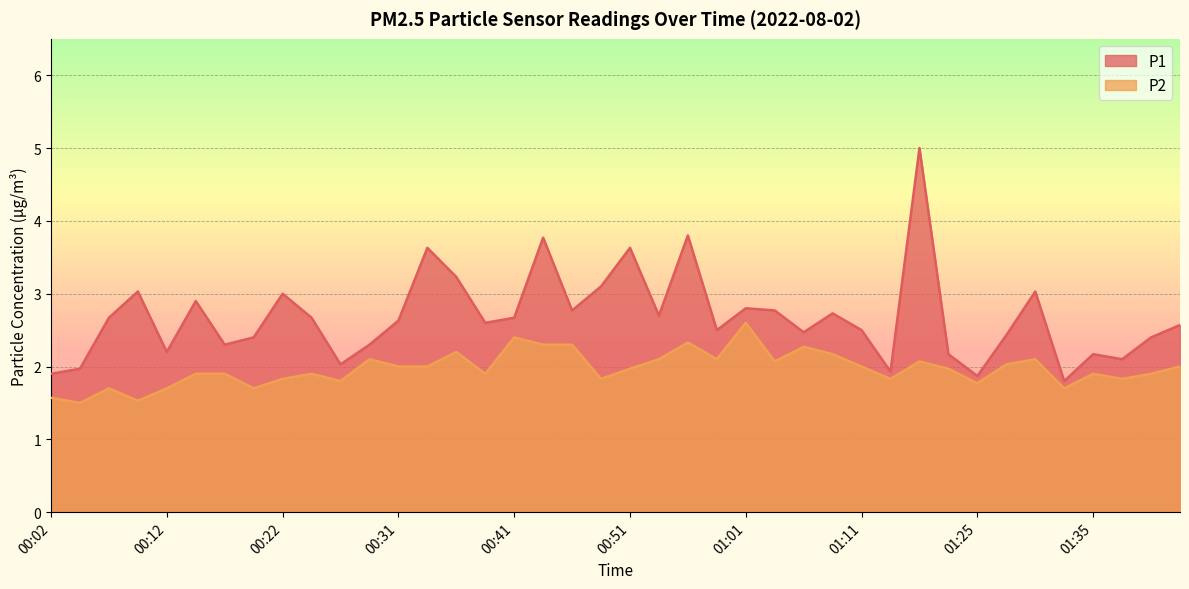

Reading left to right, transcribe all the data shown in this chart.

P1: 1.9	2.0	2.7	3.0	2.2	2.9	2.3	2.4	3.0	2.7	2.0	2.3	2.6	3.6	3.2	2.6	2.7	3.8	2.8	3.1	3.6	2.7	3.8	2.5	2.8	2.8	2.5	2.7	2.5	1.9	5.0	2.2	1.9	2.4	3.0	1.8	2.2	2.1	2.4	2.6
P2: 1.6	1.5	1.7	1.5	1.7	1.9	1.9	1.7	1.8	1.9	1.8	2.1	2.0	2.0	2.2	1.9	2.4	2.3	2.3	1.8	2.0	2.1	2.3	2.1	2.6	2.1	2.3	2.2	2.0	1.8	2.1	2.0	1.8	2.0	2.1	1.7	1.9	1.8	1.9	2.0